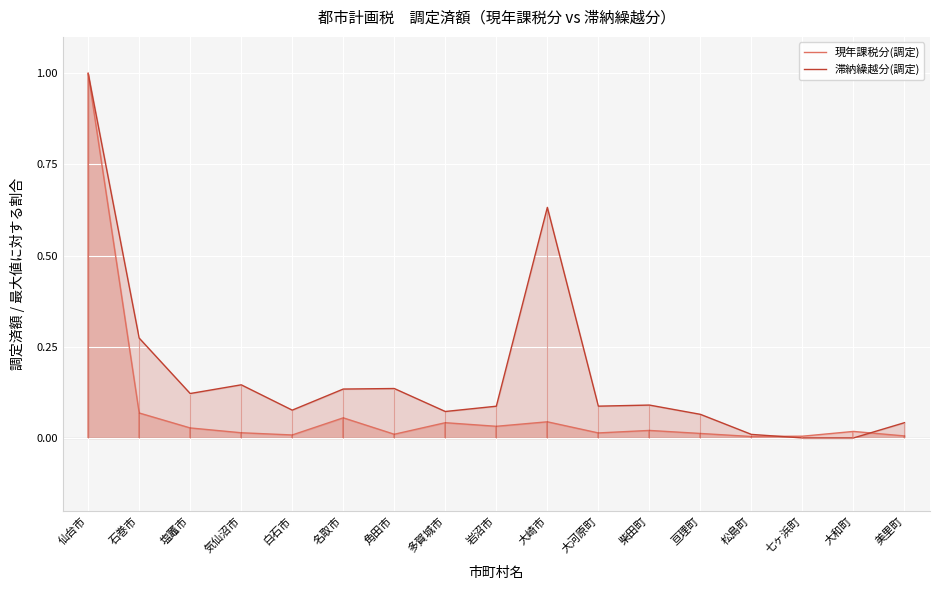

Does the chart display data point markers on the line(s)?

No